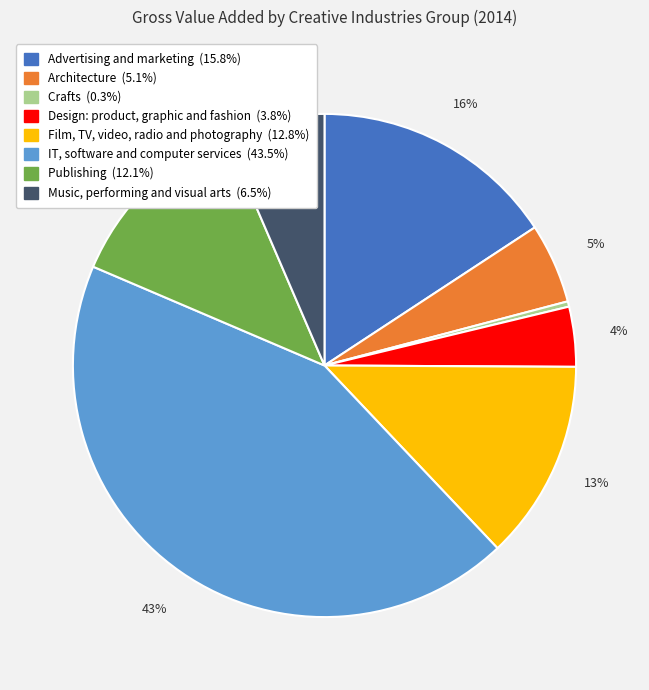

What is the smallest slice in the pie chart?

Crafts